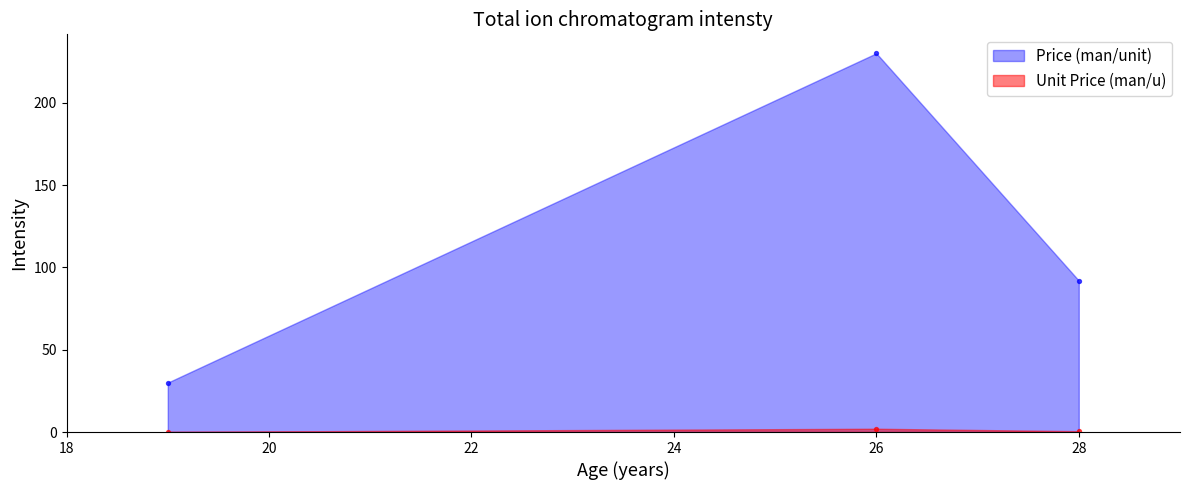

Which series has the widest spread of Y values?

Price (man/unit)